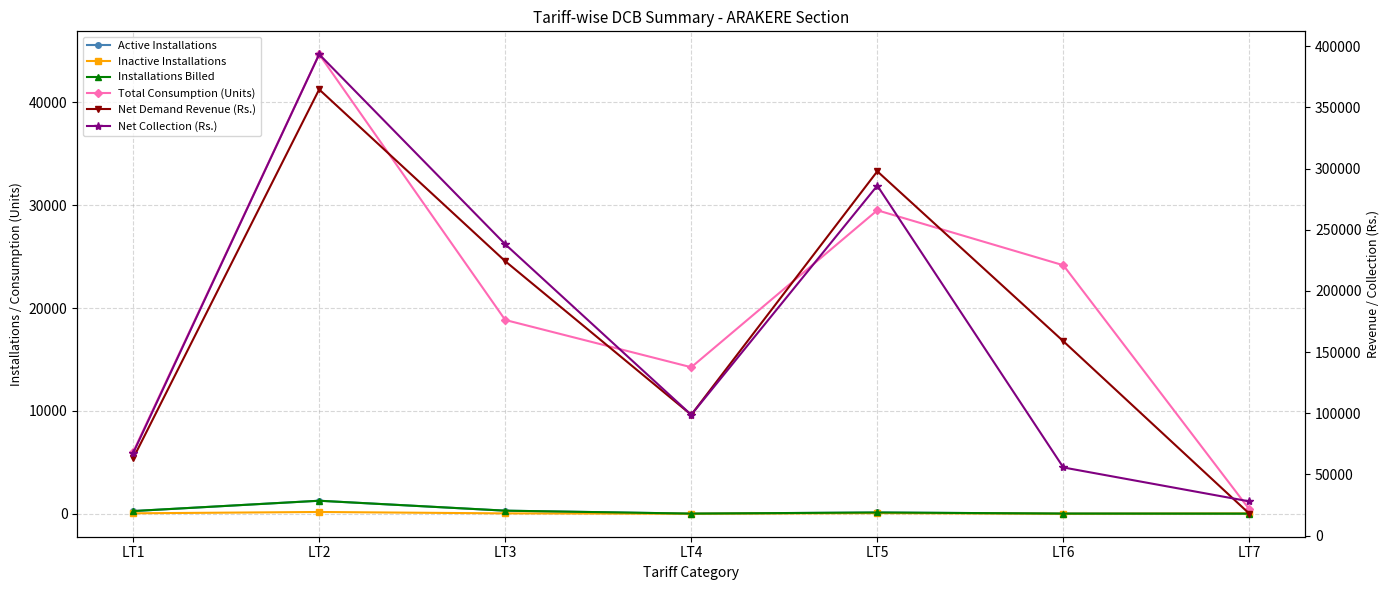

Is it true that Installations Billed equals 263.0 at LT1?

True